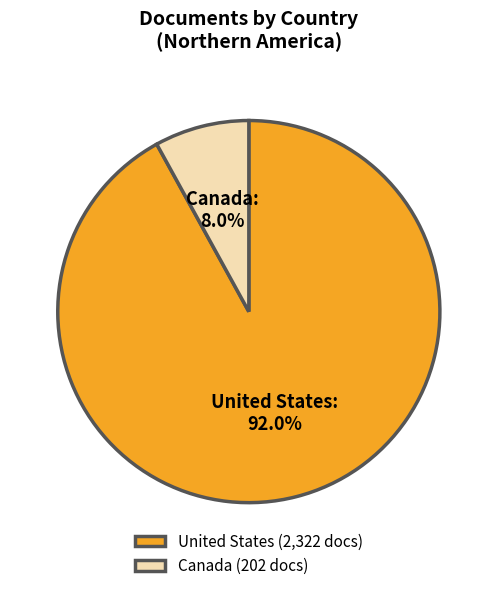

What is the majority slice?

United States